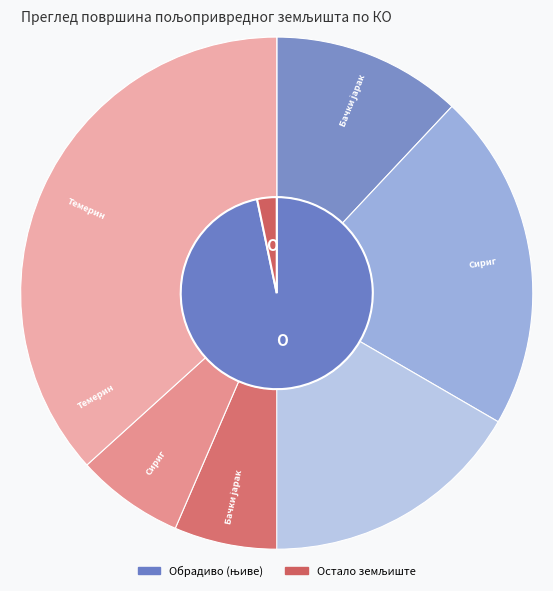

Rank the categories by value from lowest to highest.

Камендин, Бачки јарак, Сириг, Темерин